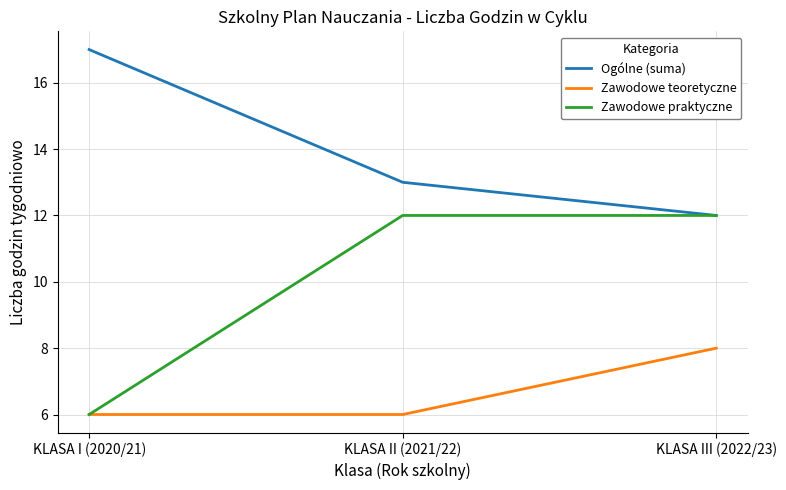

List the series in order of their overall mean, highest first.

Ogólne (suma), Zawodowe praktyczne, Zawodowe teoretyczne